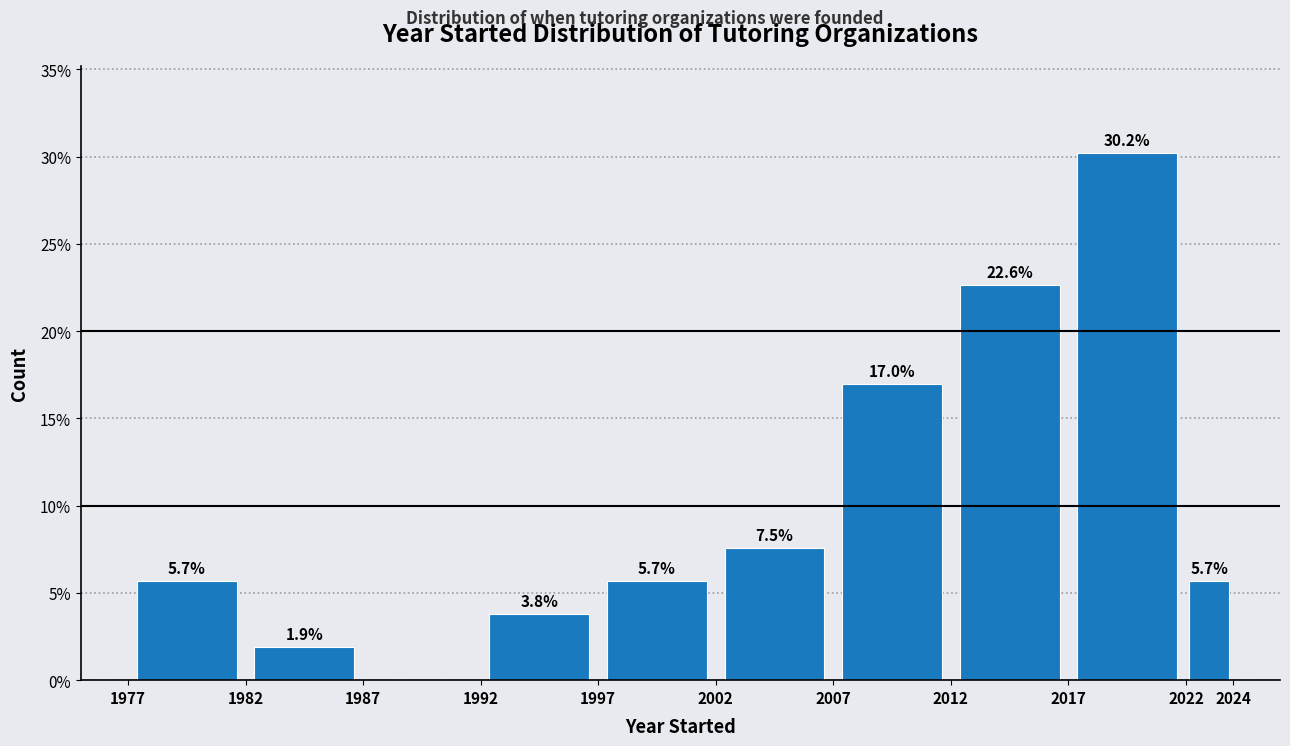

Which range on the x-axis has the tallest bar?

2017 to 2022